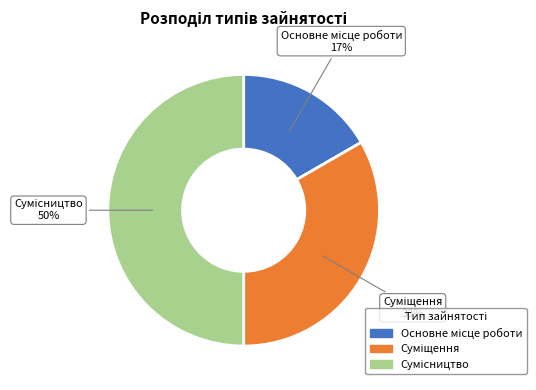

To the nearest percent, what is the difference between the largest and smallest slice percentages?

33%